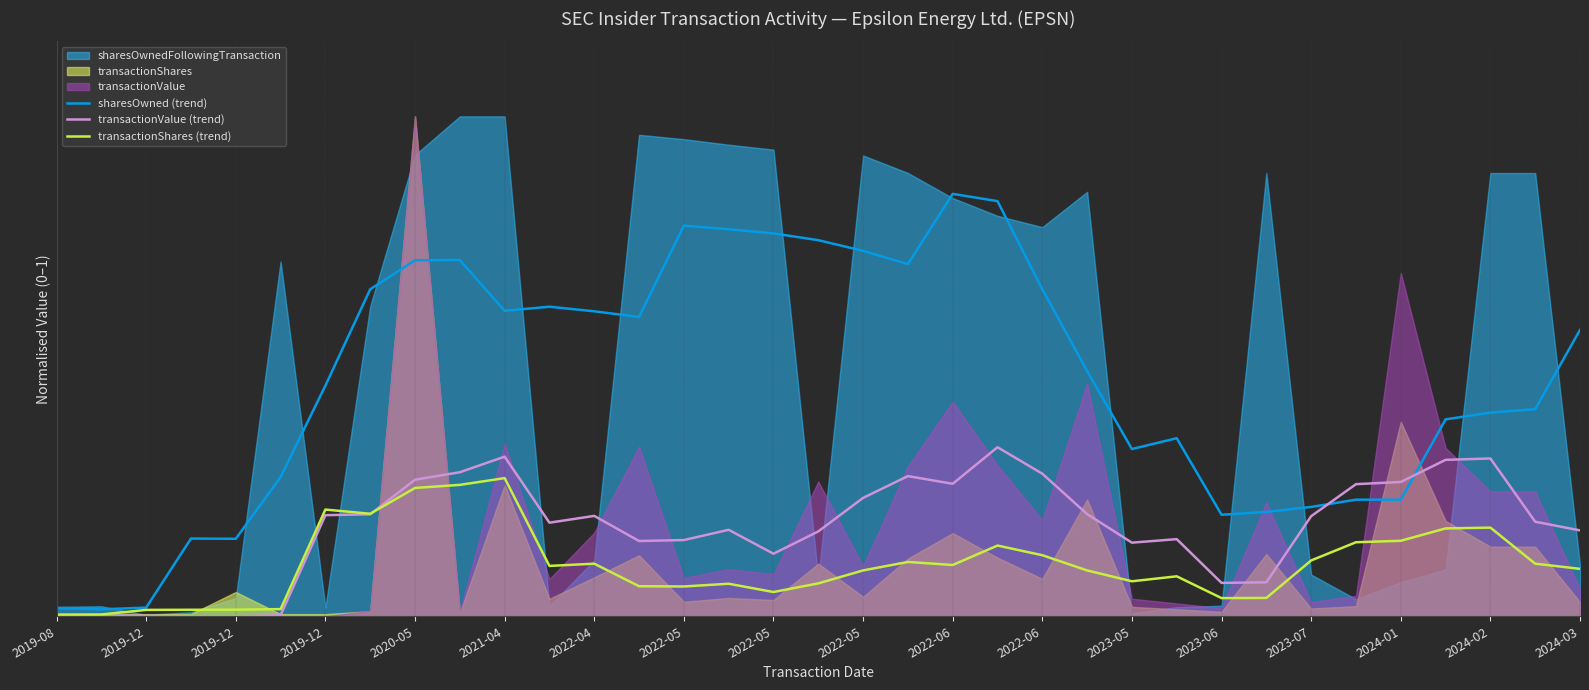

True or false: transactionShares (trend) has more than 1 interior local peaks.

True